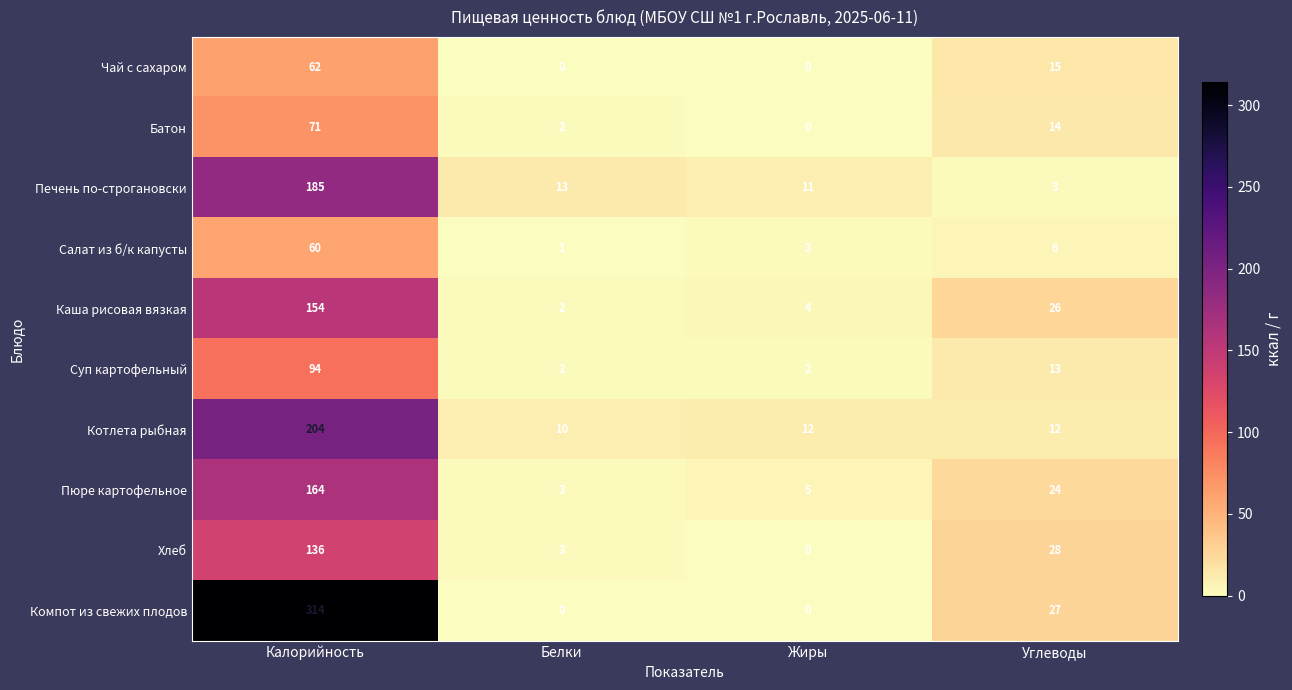

What is the maximum value shown in the chart?

314